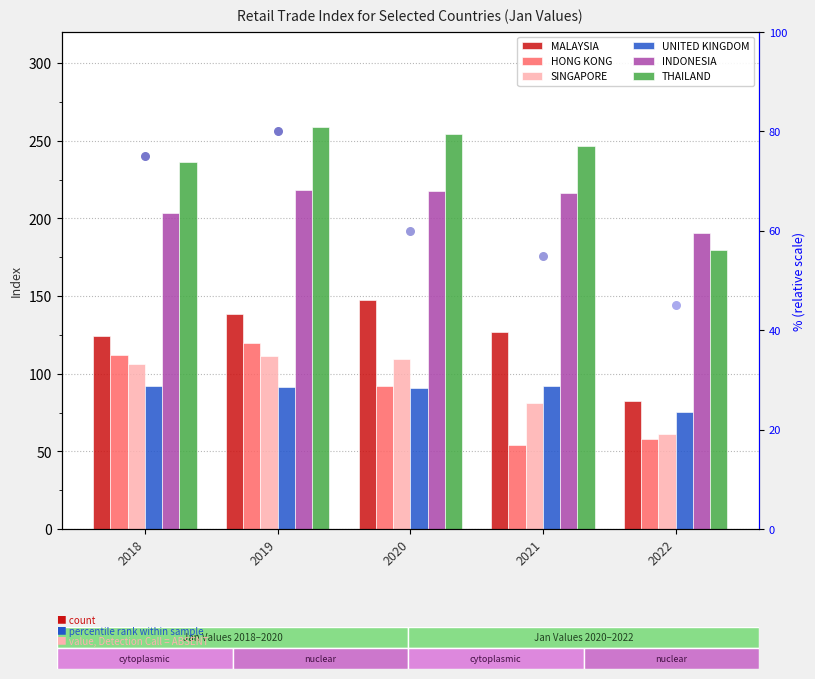

At which category is the sum across all series the highest?

2019